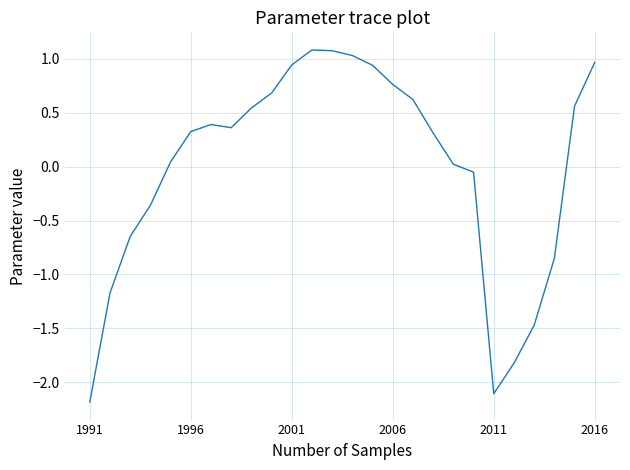

What is the maximum value shown in the chart?

1.1